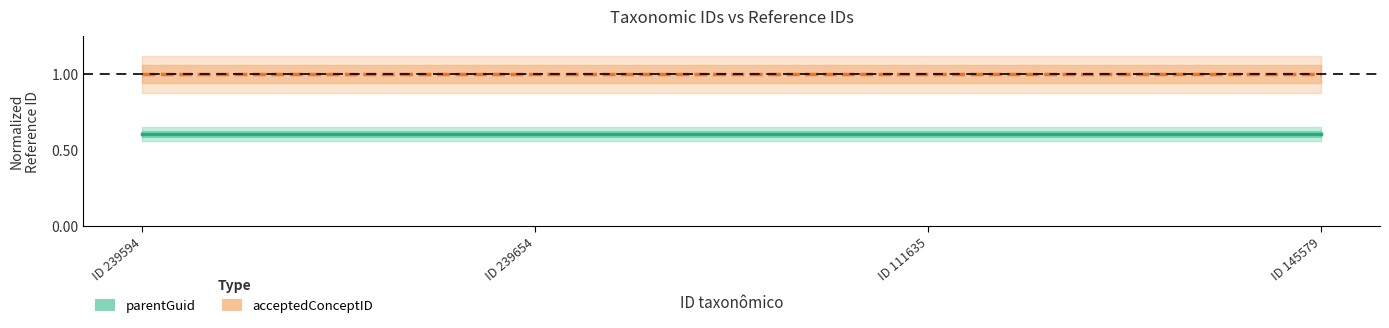

What is the value of the parentGuid point at the 4th from the left?

0.6